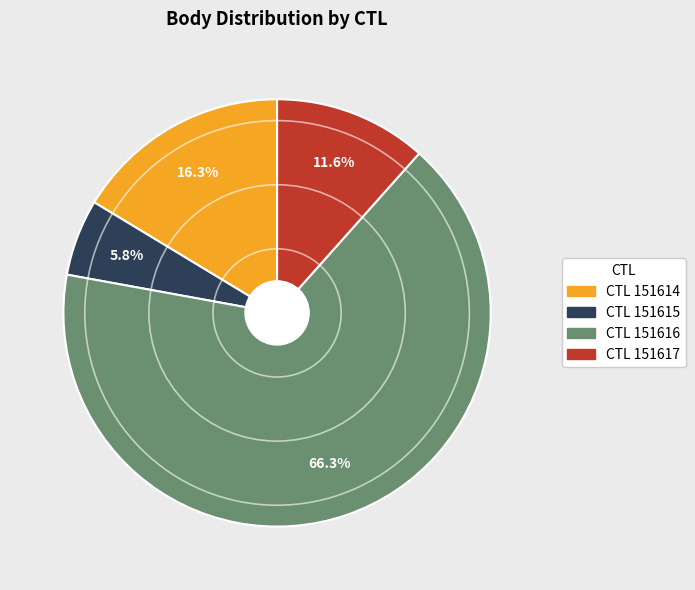

Count the number of slices in the pie.

4